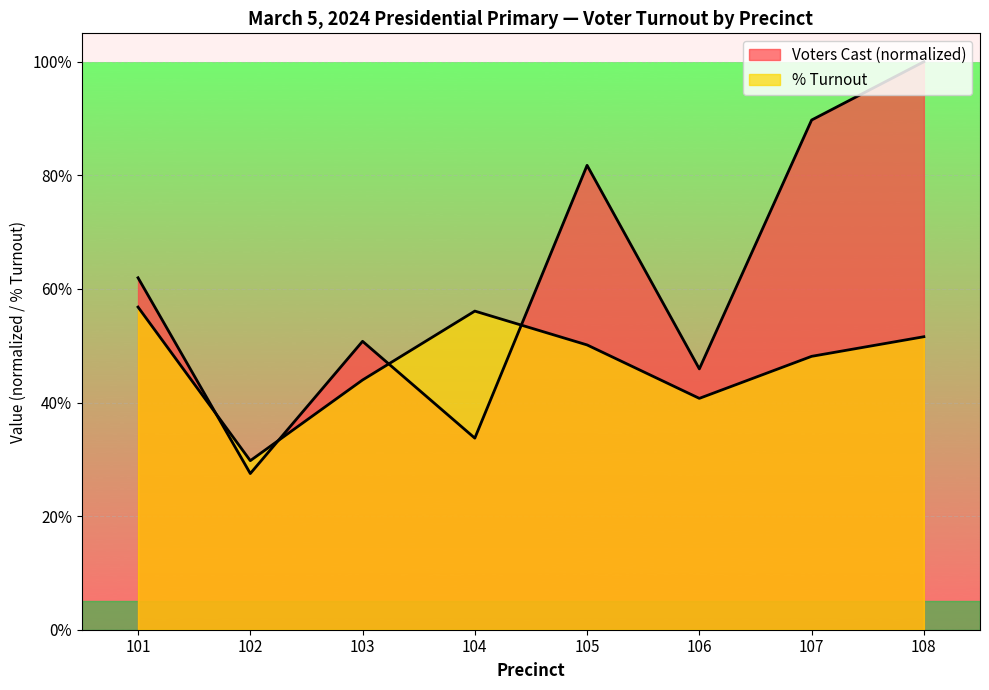

Reading left to right, what are all the values shown in this chart?

Voters Cast: 0.6	0.3	0.5	0.3	0.8	0.5	0.9	1.0
% Turnout: 0.6	0.3	0.4	0.6	0.5	0.4	0.5	0.5